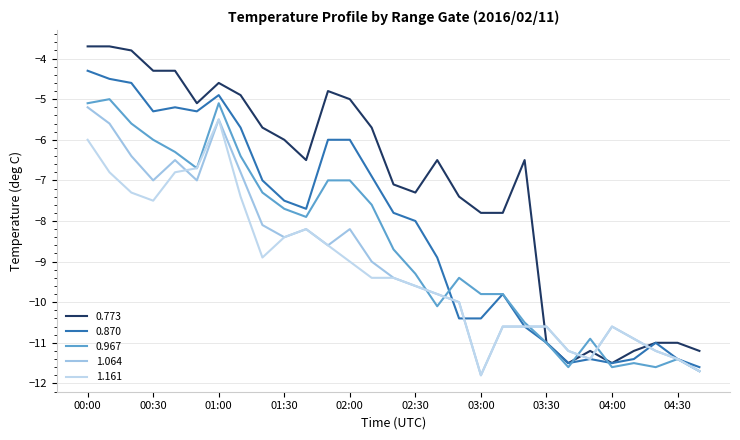

How many lines are shown in the chart?

5